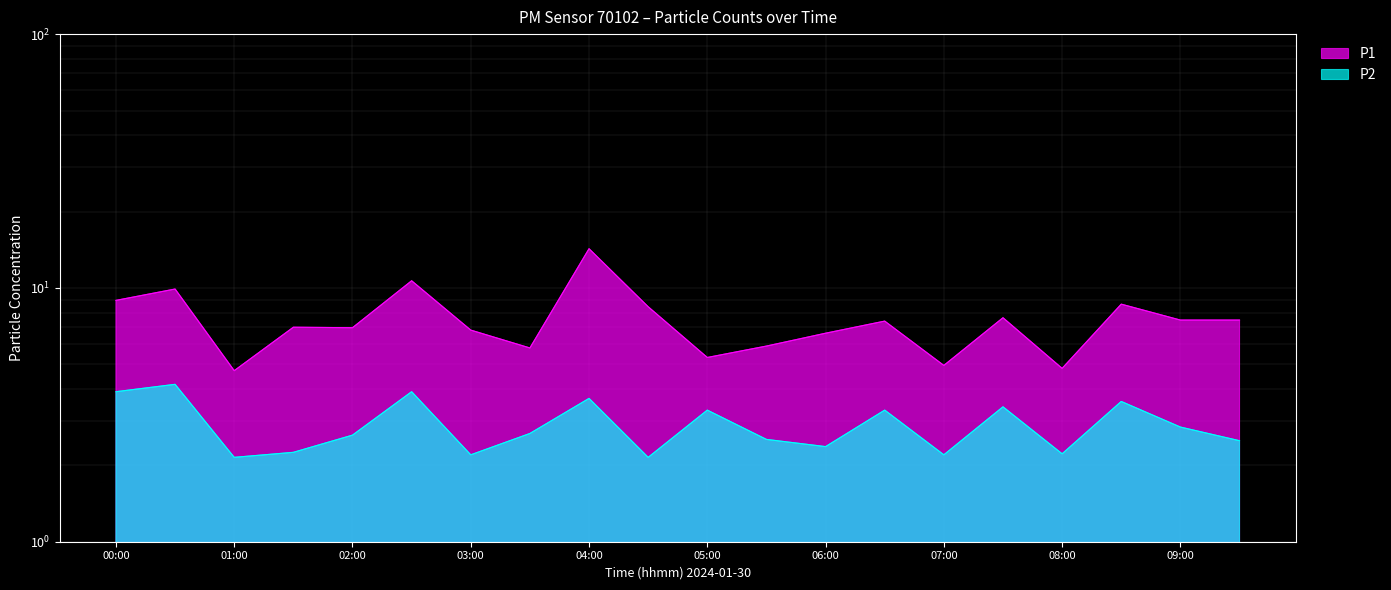

What is the highest value of the P1 series?

14.3